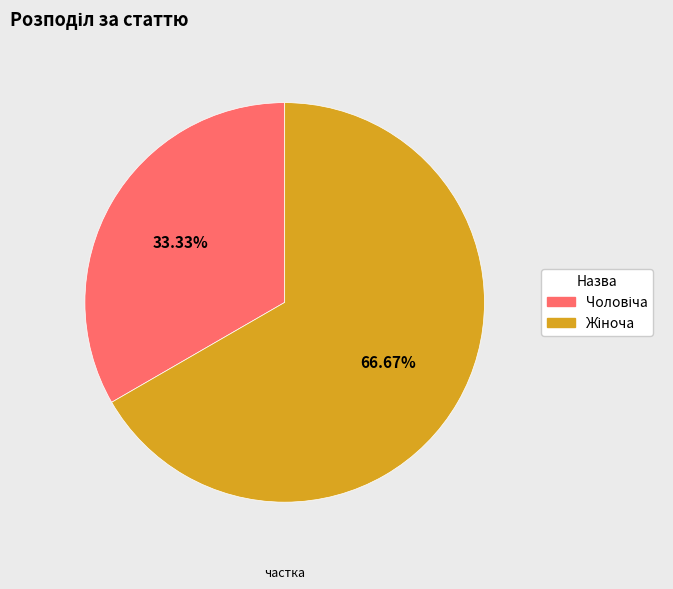

Is there any slice that represents more than half of the pie?

Yes